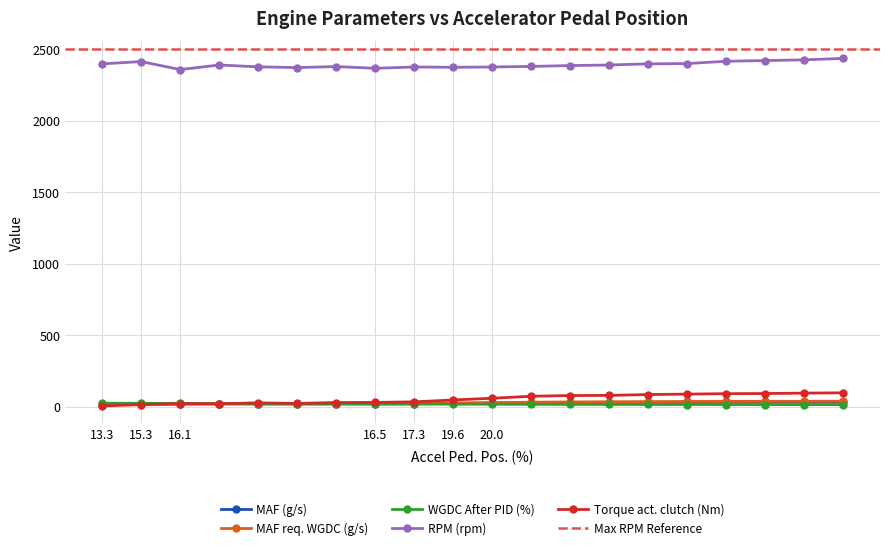

True or false: MAF req. WGDC (g/s) and RPM (rpm) cross at least once.

False